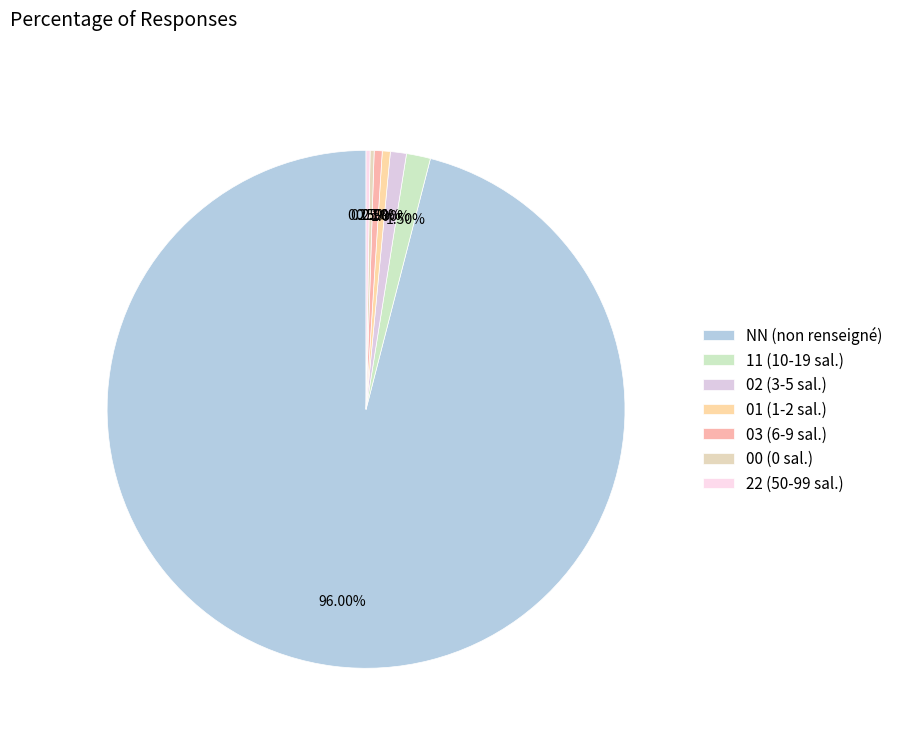

What is the change in value from 02 to 01?

-2